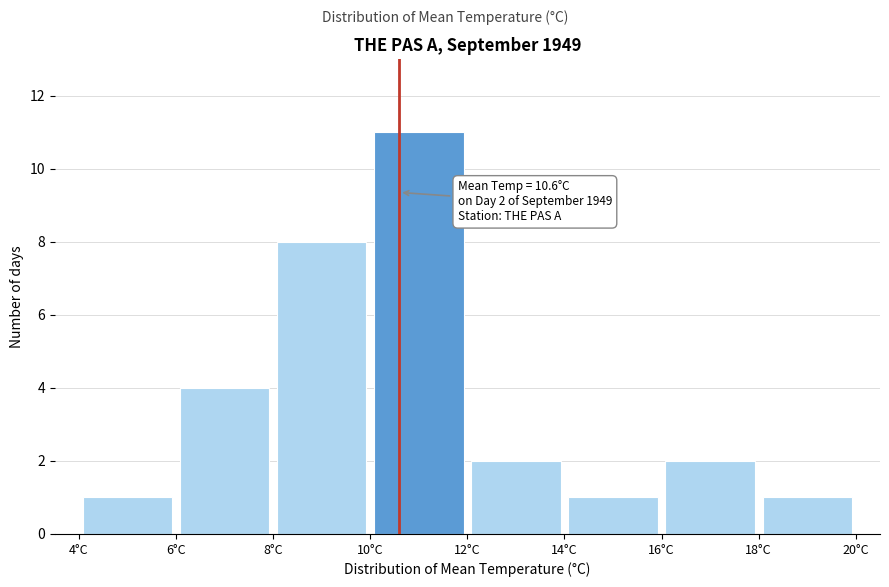

Over which range of the x-axis is the bar tallest?

10 to 12